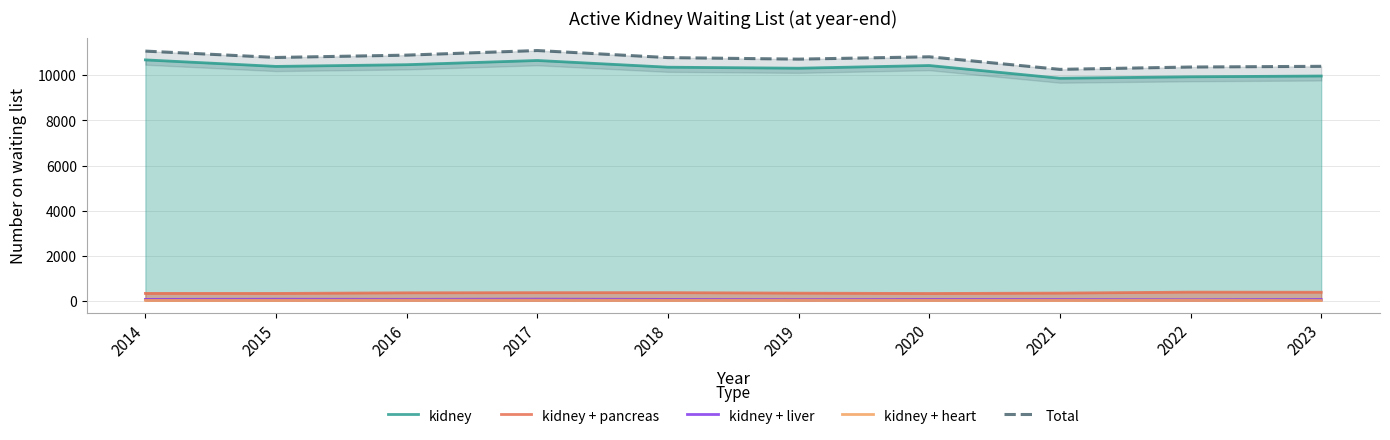

How many data points in kidney + pancreas are above 347?

4